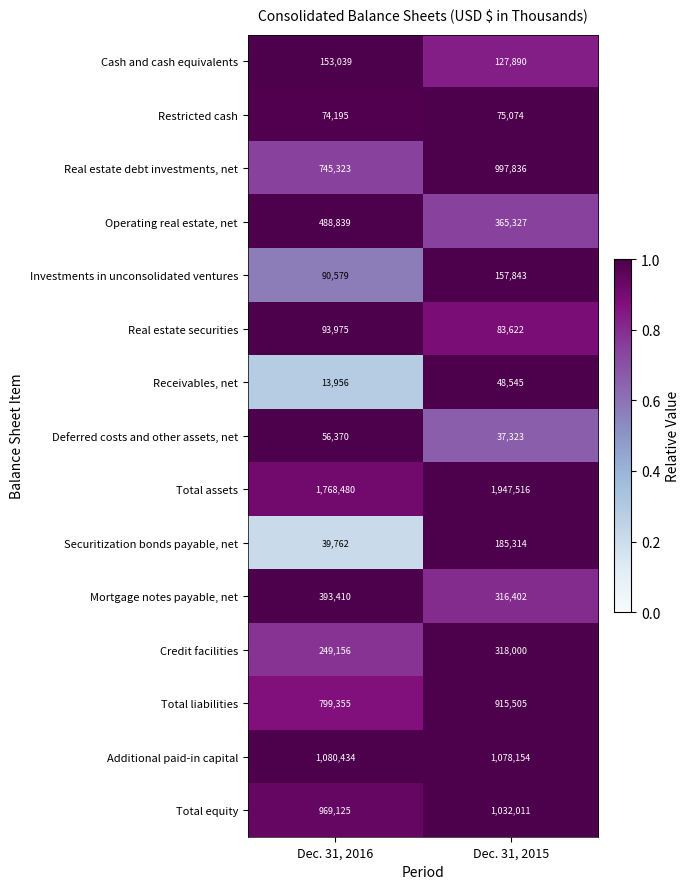

Count the number of categories in the chart.

2